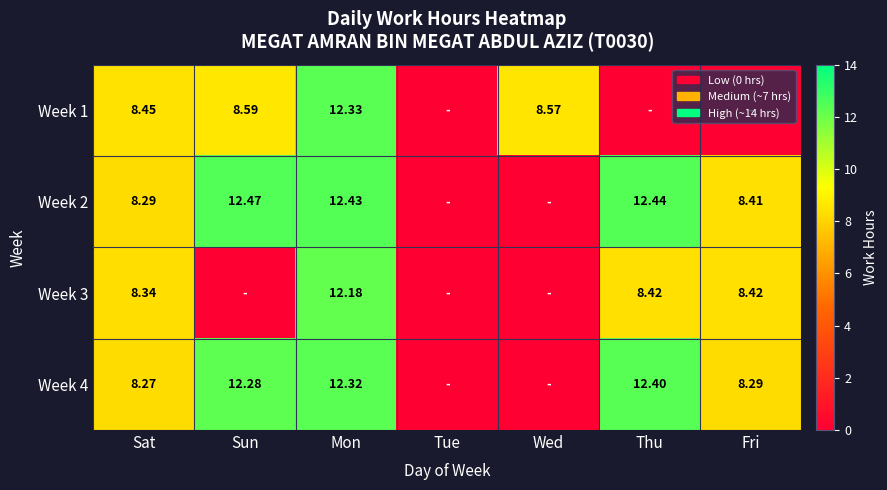

Rank the series at Mon from lowest to highest value.

Week 3, Week 4, Week 1, Week 2